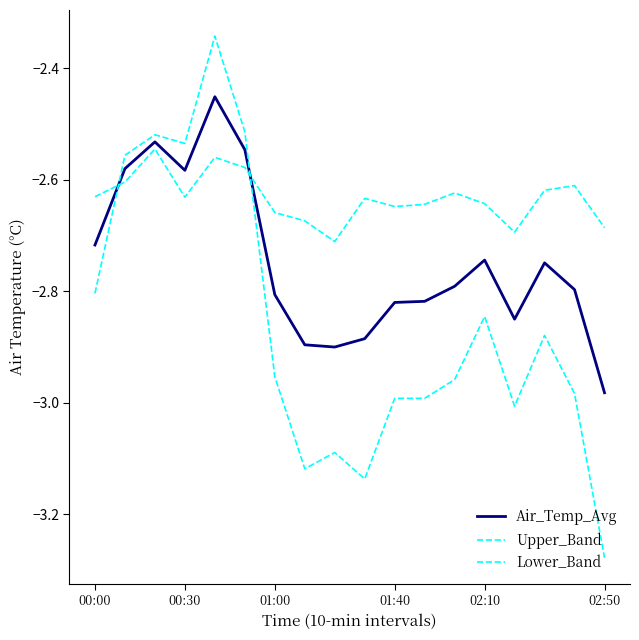

How many lines are shown in the chart?

3